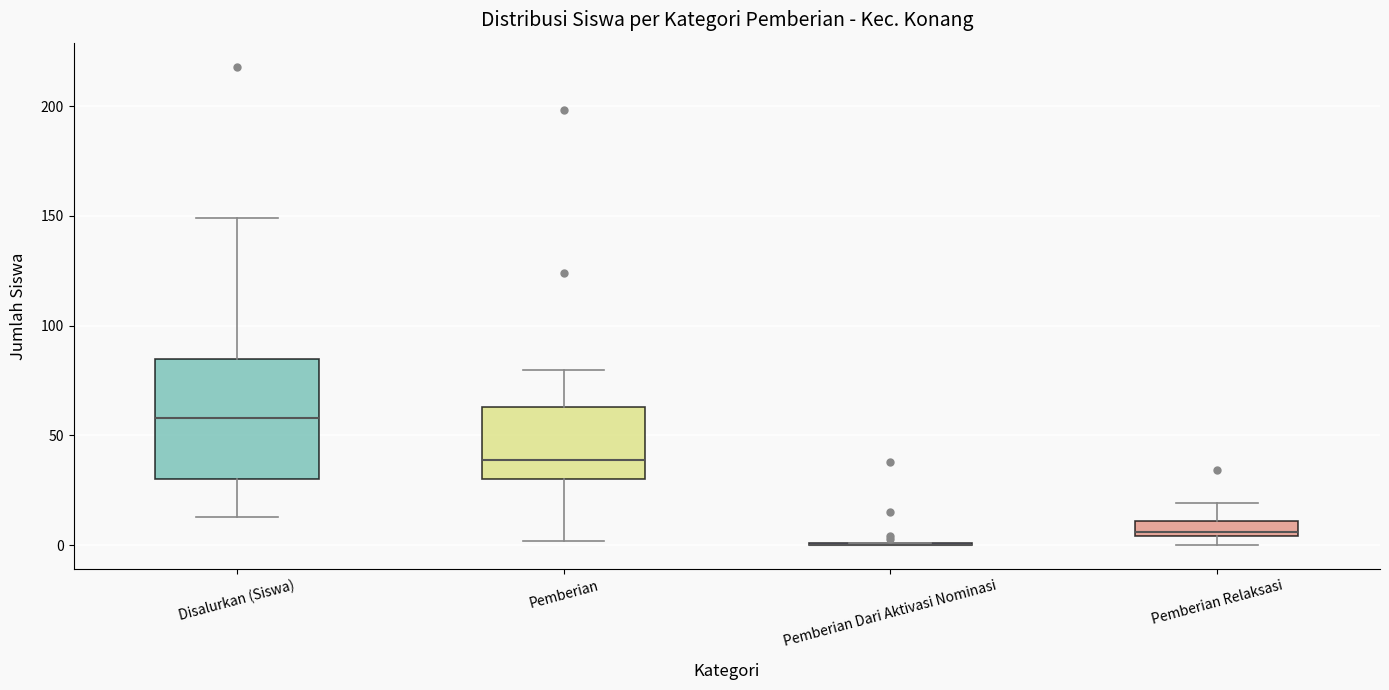

Which box is the tallest, from its lower edge to its upper edge?

Disalurkan (Siswa)